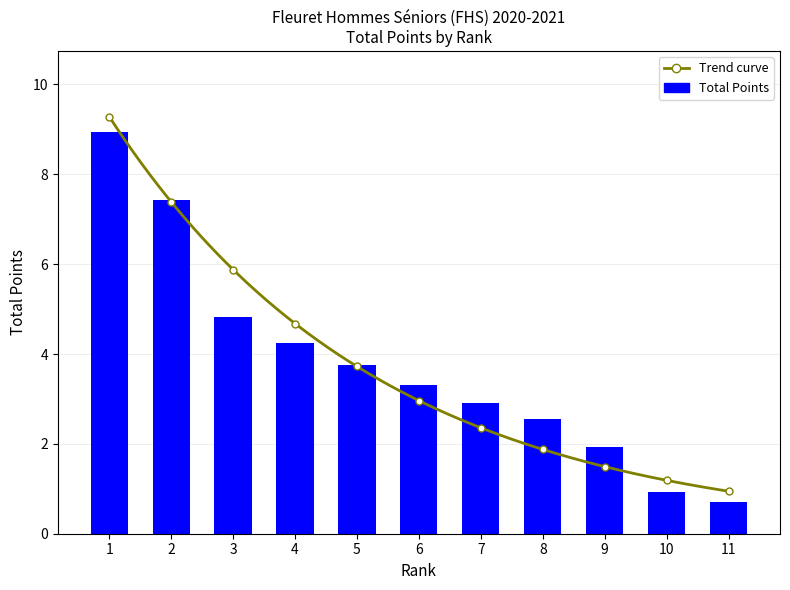

Is it true that the value at 2 is 7.4?

True